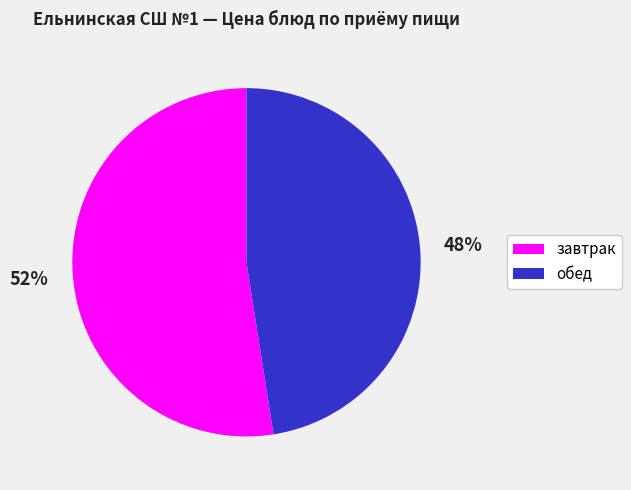

Count the number of slices in the pie.

2